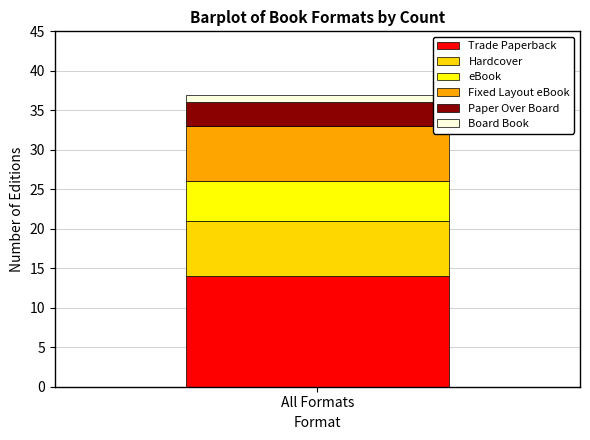

List the labels in order of Trade Paperback value, largest first.

All Formats